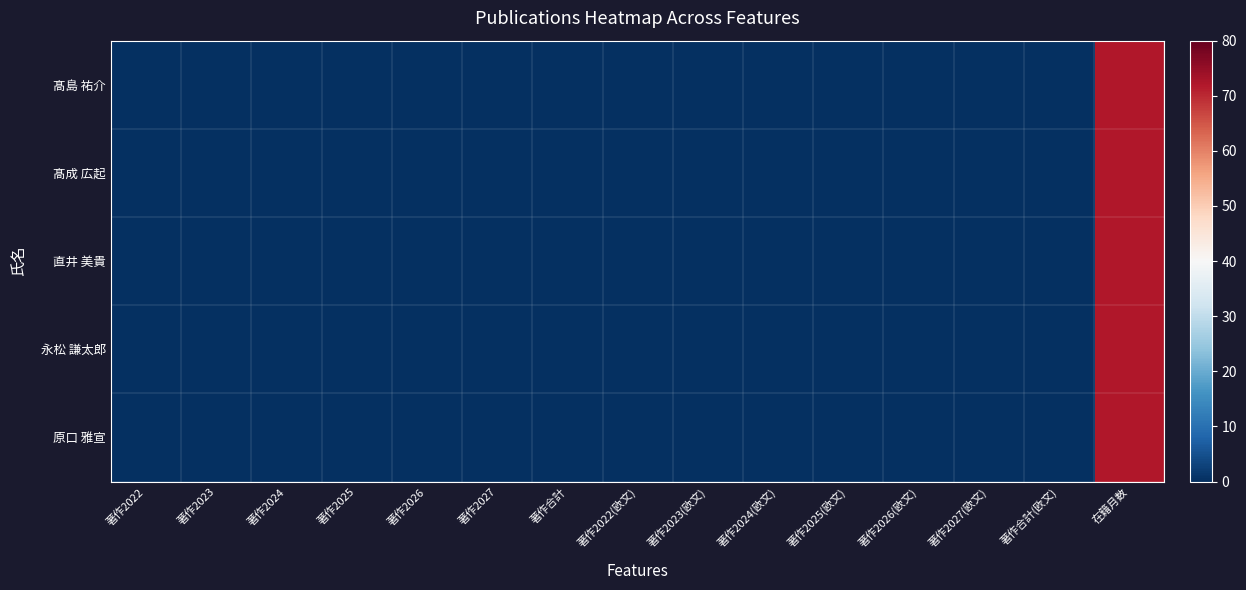

Which series has the largest total across all categories?

髙島 祐介